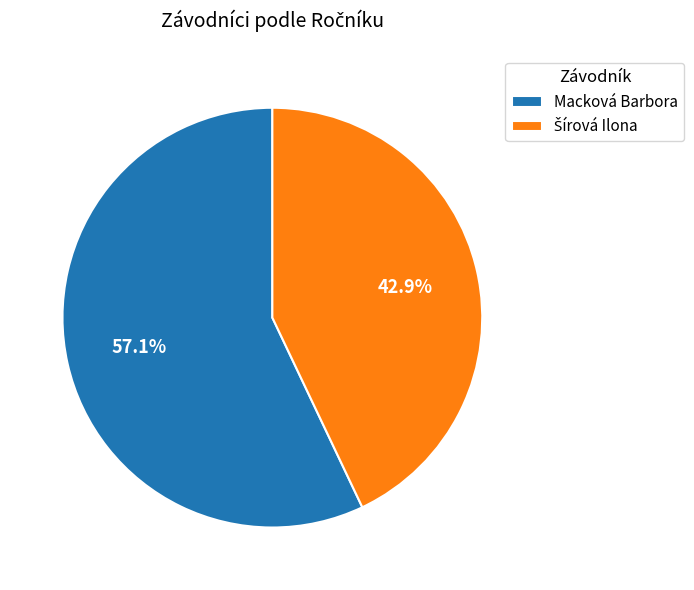

Which slice represents more than half of the pie?

Macková Barbora